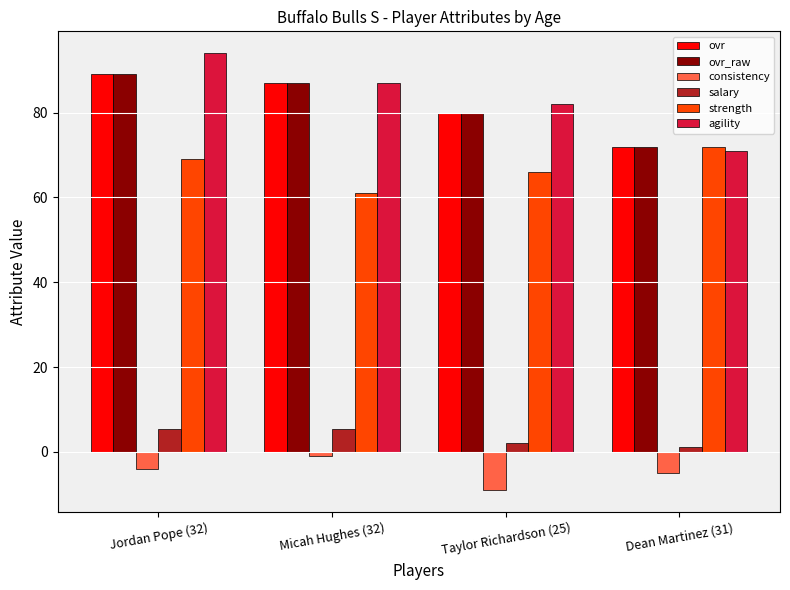

True or false: strength has a value of 69.0 at Jordan Pope (32).

True